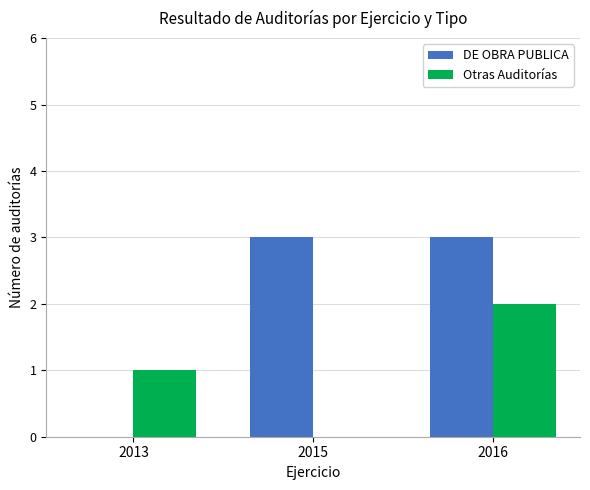

Which category has the highest value in the Otras Auditorías series?

2016